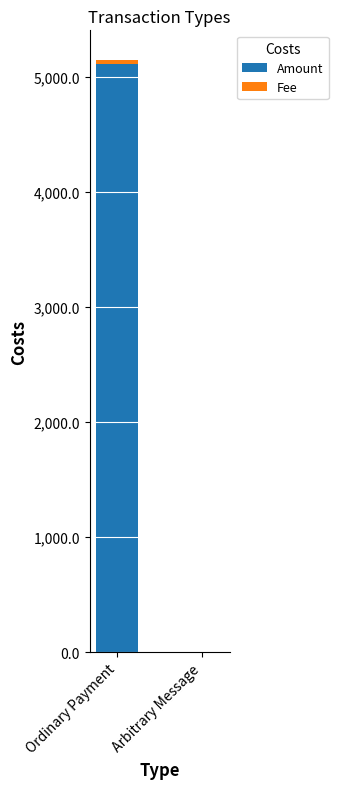

Where is Amount nearest to the value 2556?

Arbitrary Message